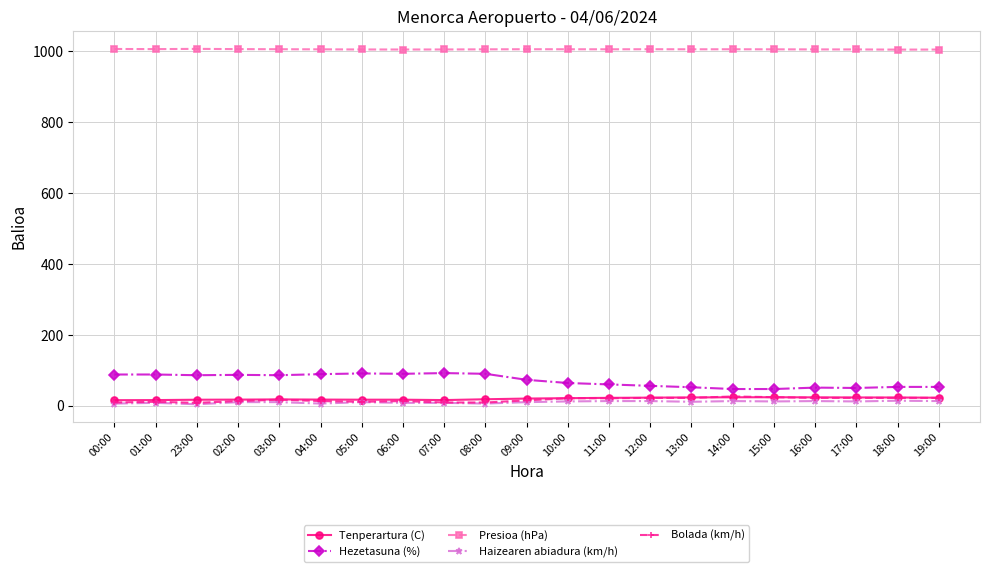

Is the value of Hezetasuna (%) at 23:00 greater than the value of Bolada (km/h) at 11:00?

Yes